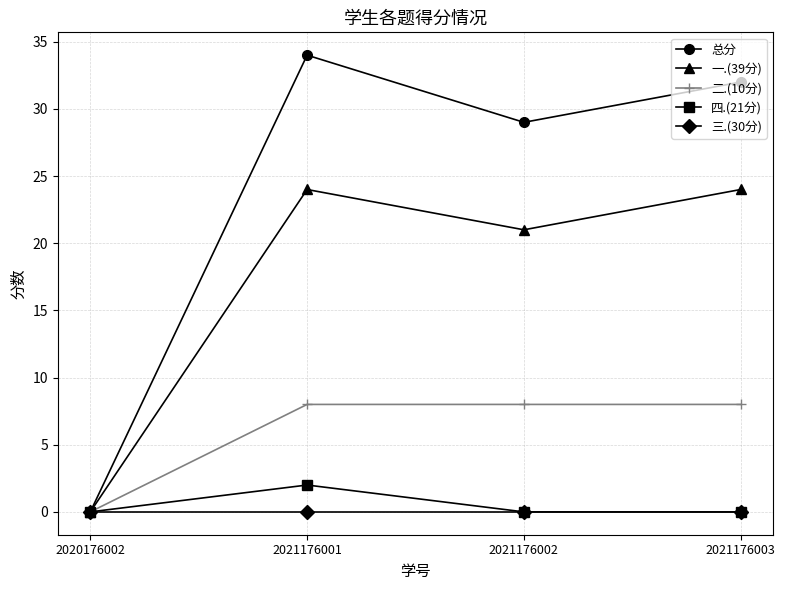

What is the maximum value shown in the chart?

34